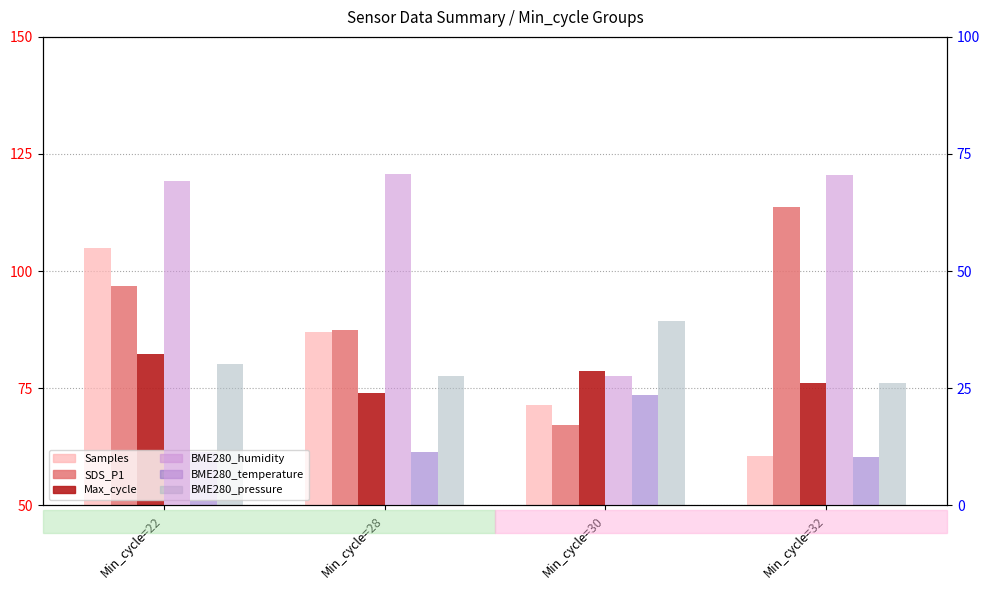

Is the value of BME280_temperature at Min_cycle=22 greater than the value of BME280_humidity at Min_cycle=32?

No